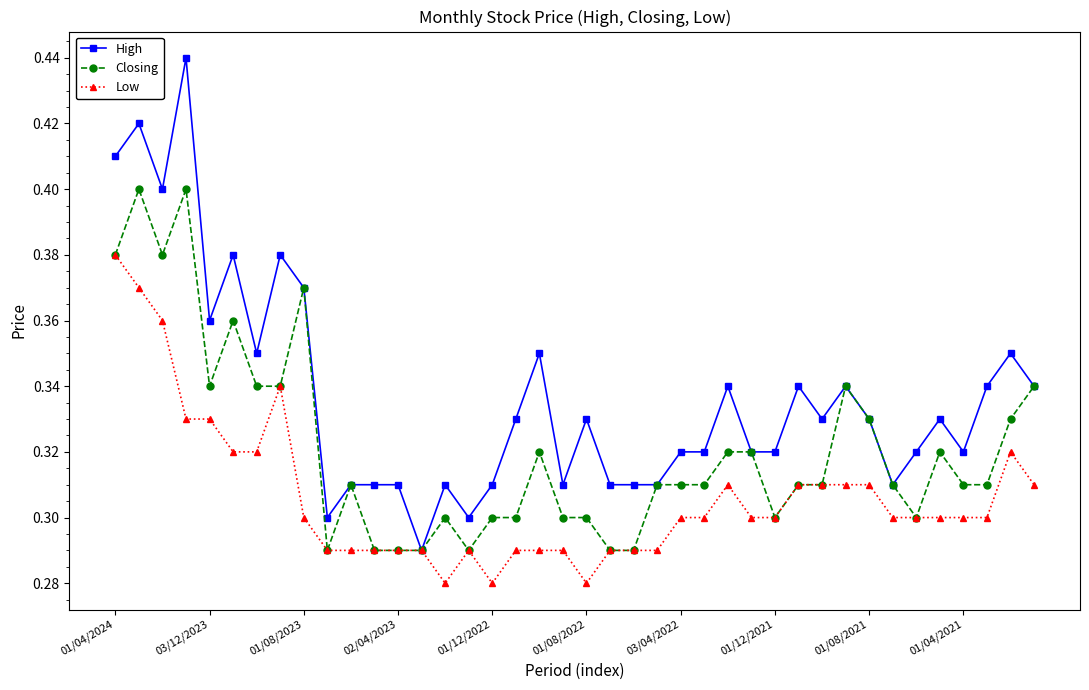

List the series in order of their overall mean, lowest first.

Low, Closing, High